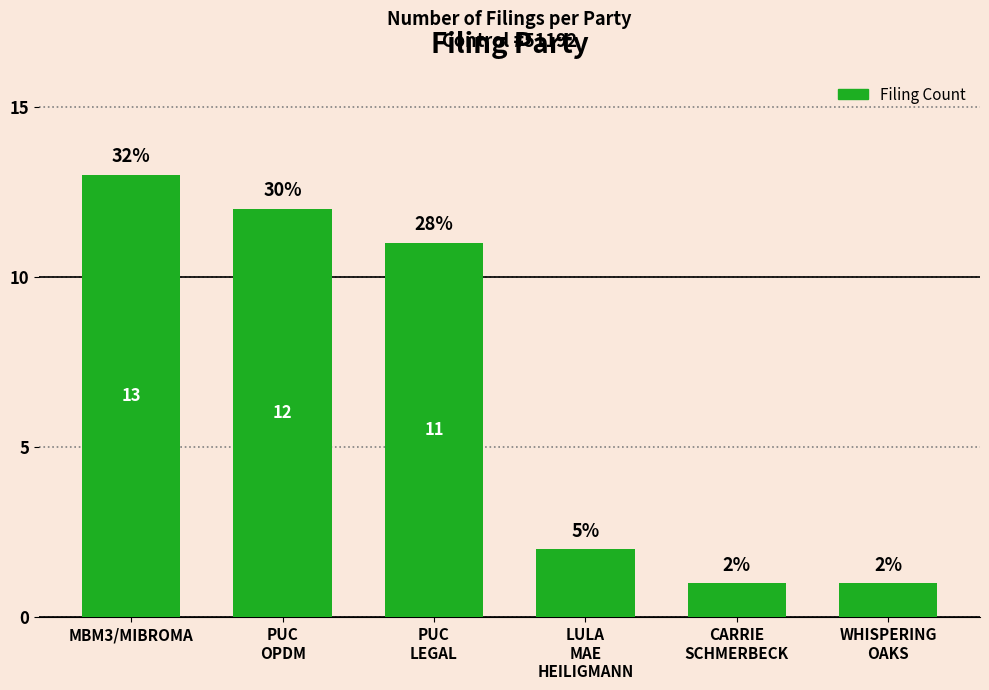

What is the change in value from PUC
OPDM to PUC
LEGAL?

-1